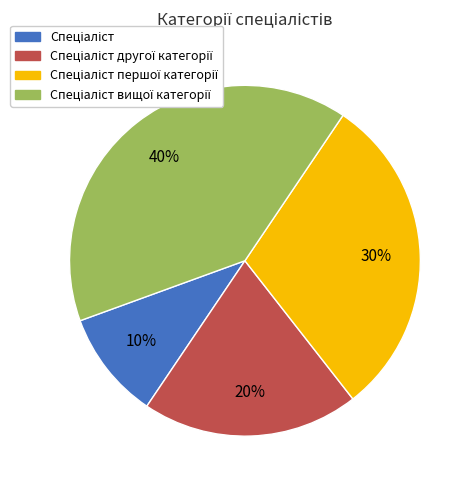

Is there a majority slice in this chart?

No